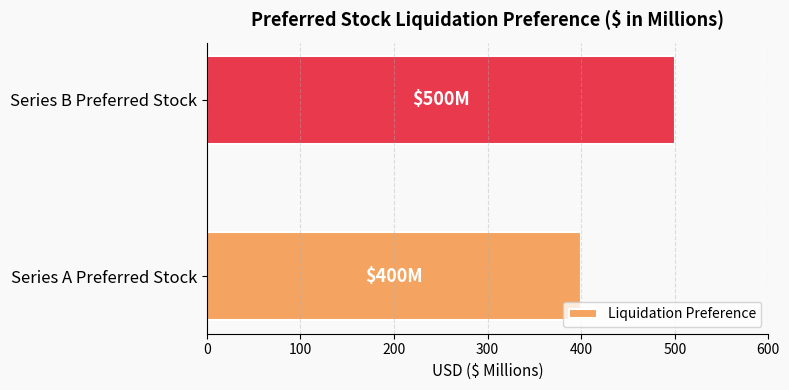

Reading top to bottom, what are all the values shown in this chart?

Series B Preferred Stock=500	Series A Preferred Stock=400